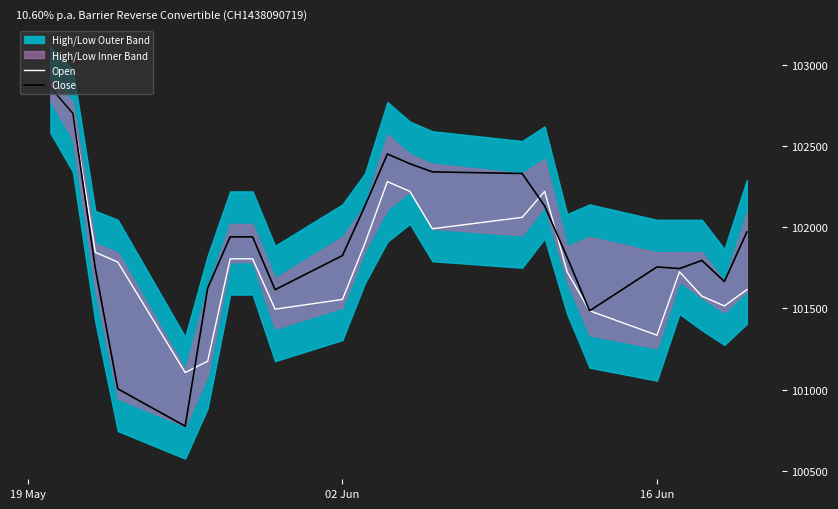

What is the highest value of the Close series?

102860